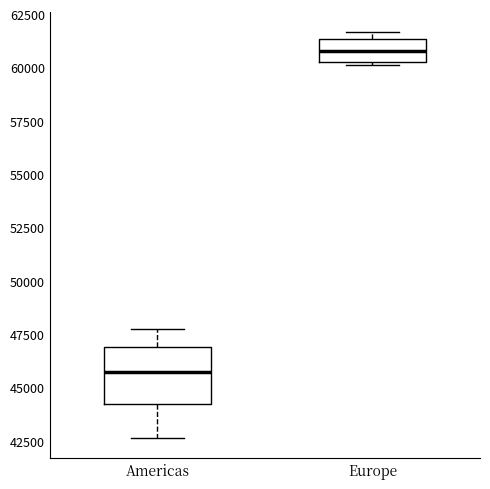

Reading left to right, transcribe this box plot: for each box, give where its median line is, the range the box spans, and where its two whiskers end, as read against the y-axis. The values are not printed on the chart, so give them approximately, as read against the axis.

Americas: median 45500, box 44000 to 47000, whiskers 42500 to 47500
Europe: median 61000, box 60500 to 61500, whiskers 60000 to 61500 (just above the box's upper edge)